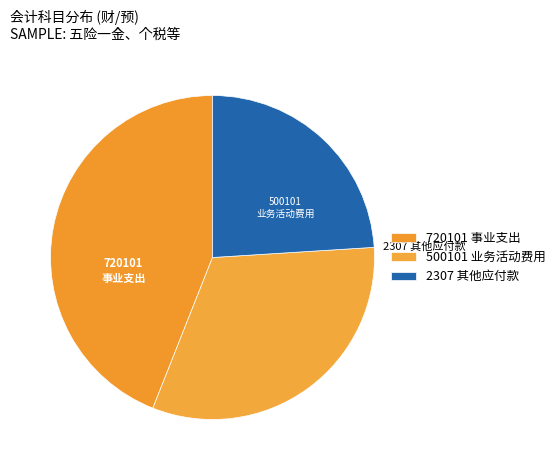

Does any single category account for the majority?

No